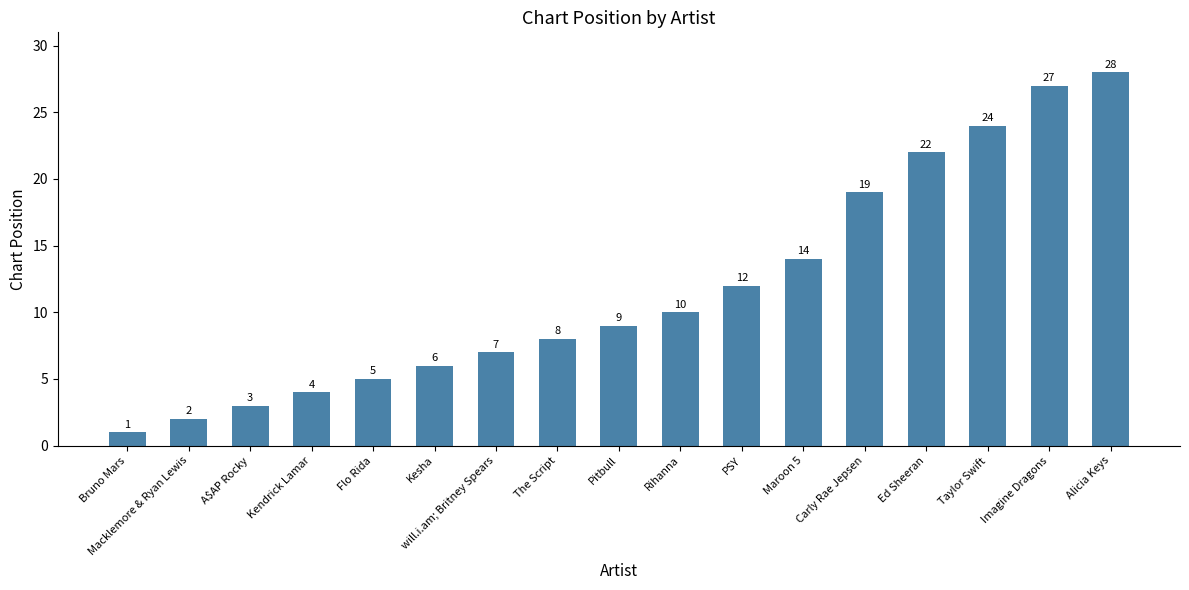

How many data points are less than 9?

8